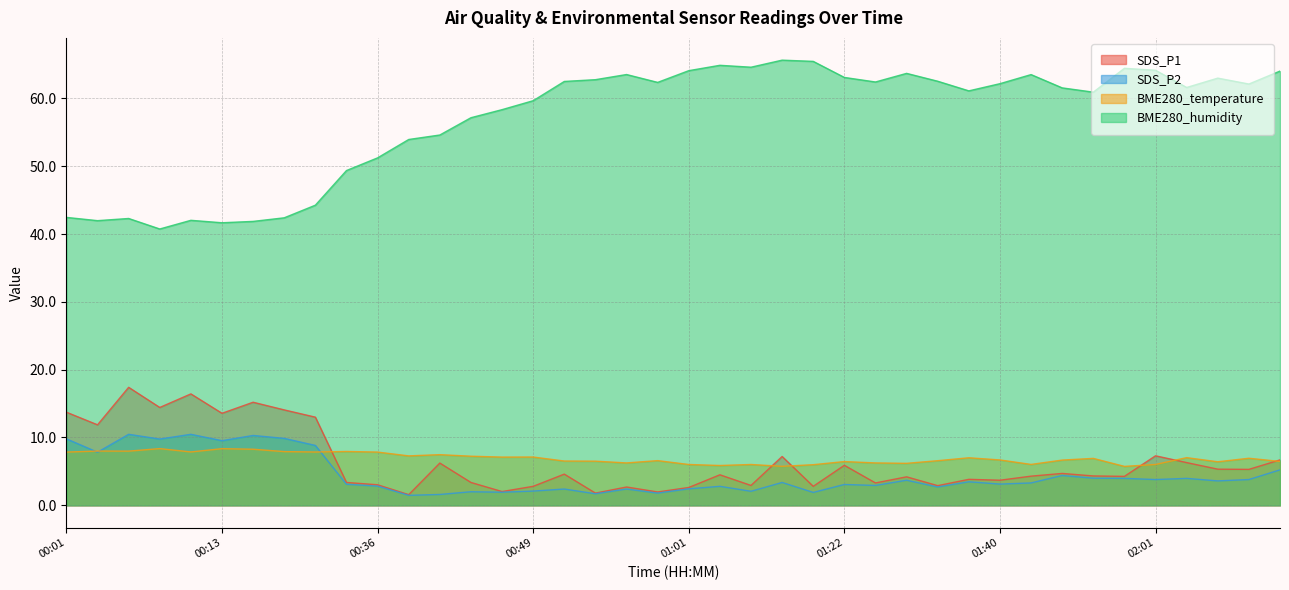

True or false: BME280_temperature has more than 0 points higher than both neighbors.

True